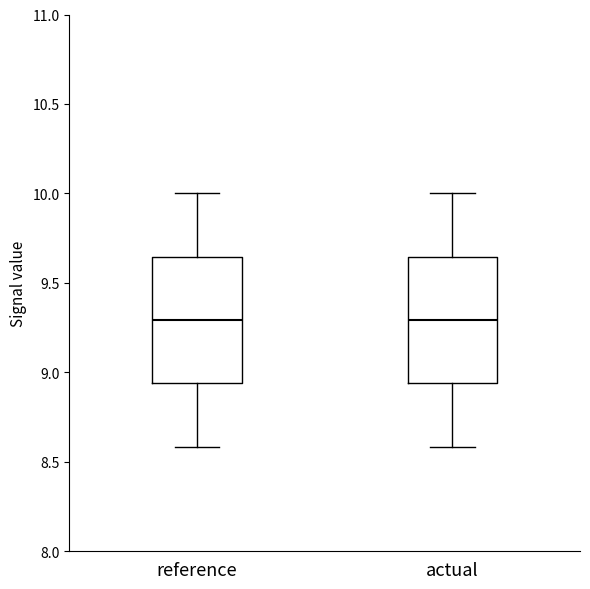

Reading left to right, transcribe this box plot: for each box, give where its median line is, the range the box spans, and where its two whiskers end, as read against the y-axis. The values are not printed on the chart, so give them approximately, as read against the axis.

reference: median 9.30, box 8.95 to 9.65, whiskers 8.60 to 10.00
actual: median 9.30, box 8.95 to 9.65, whiskers 8.60 to 10.00